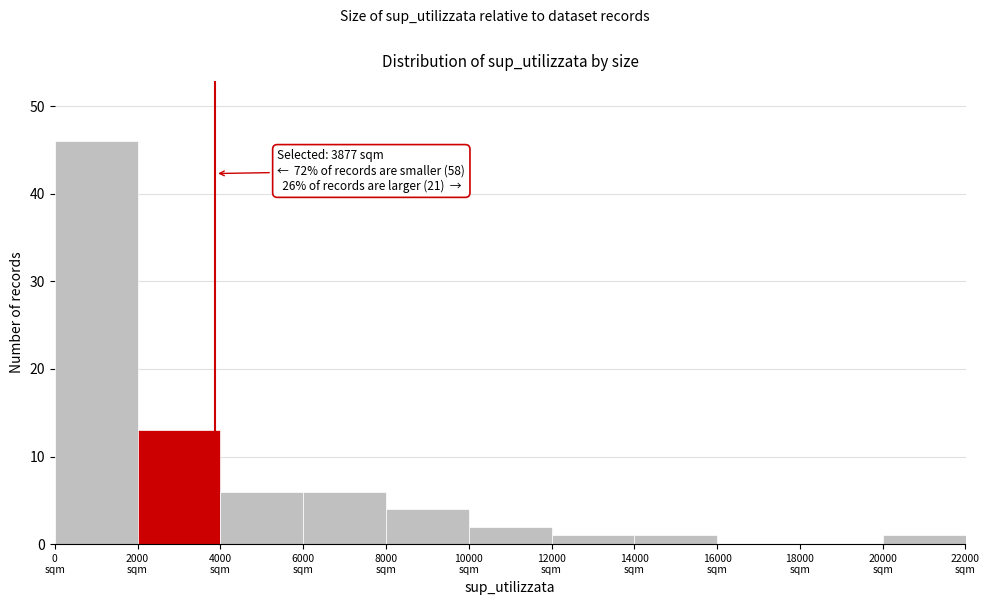

Over which range of the x-axis is the bar tallest?

0 to 2000